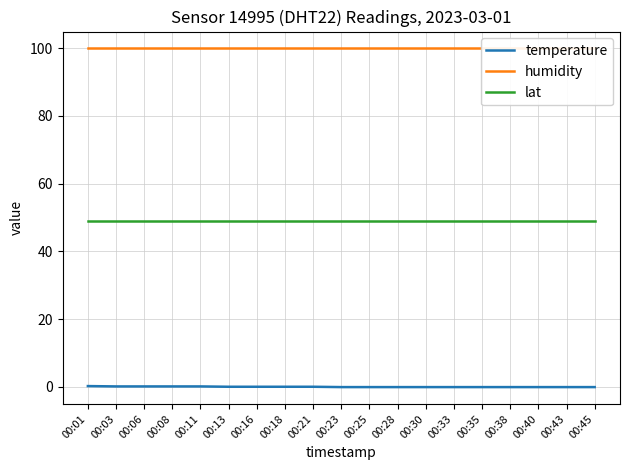

True or false: lat has a value of 49.0 at 00:35.

True